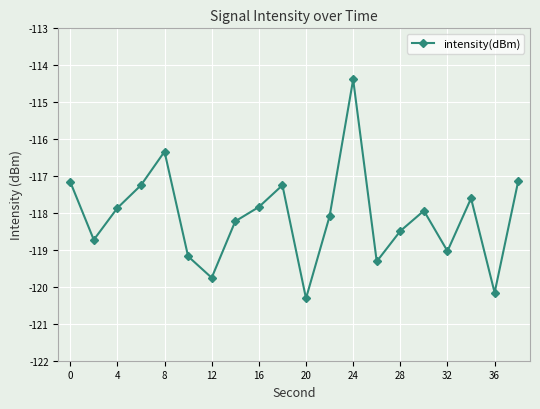

What is the minimum value shown in the chart?

-120.3